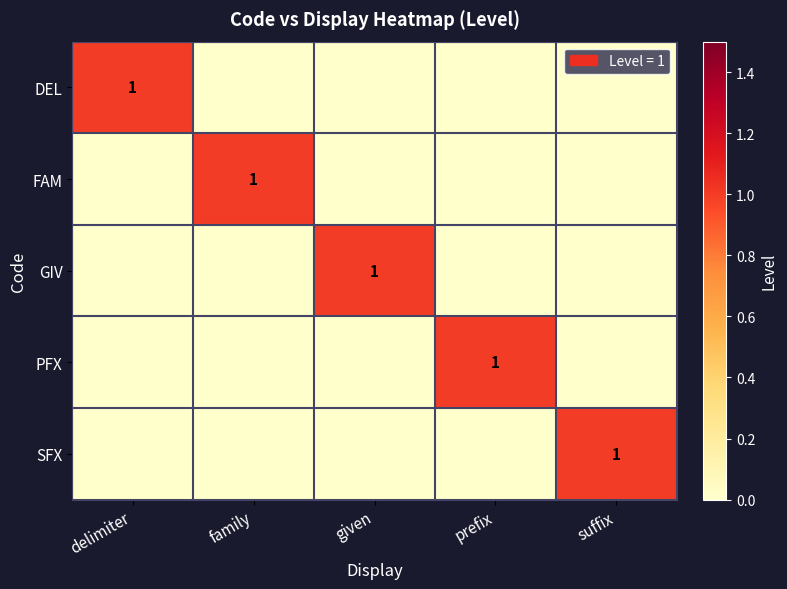

The value of PFX at prefix is 1. True or false?

True